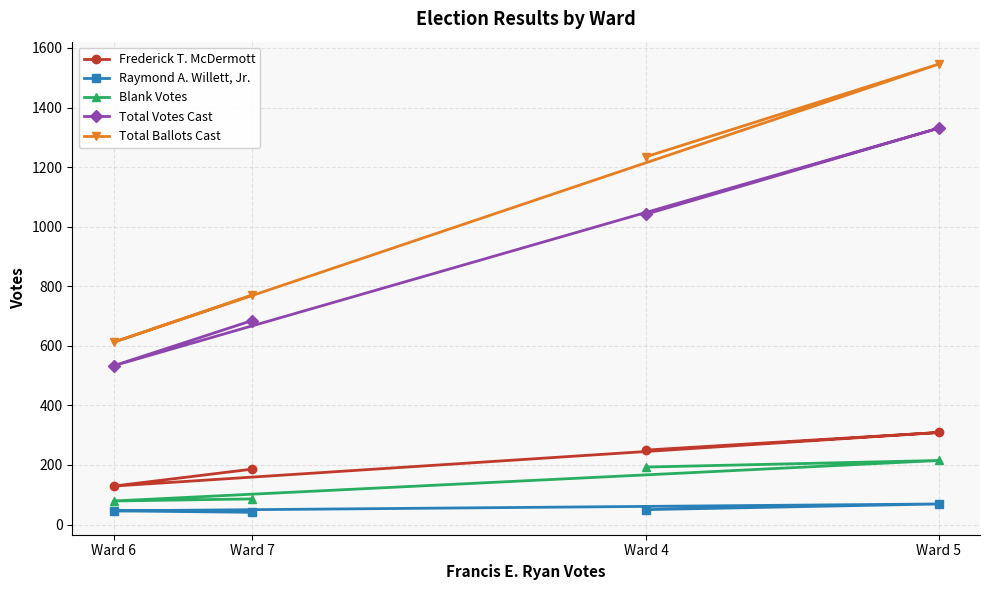

List the series in order of their peak value, highest first.

Total Ballots Cast, Total Votes Cast, Frederick T. McDermott, Blank Votes, Raymond A. Willett, Jr.